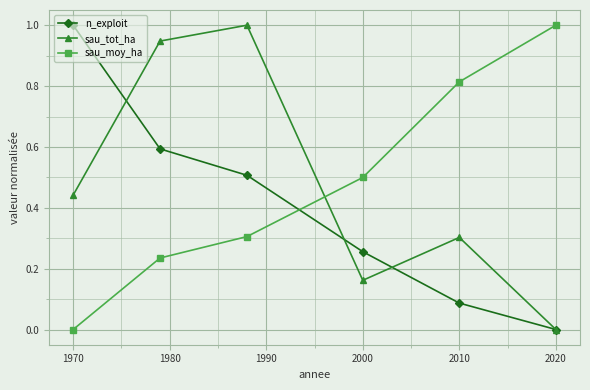

How many intersections are there between sau_moy_ha and sau_tot_ha?

1